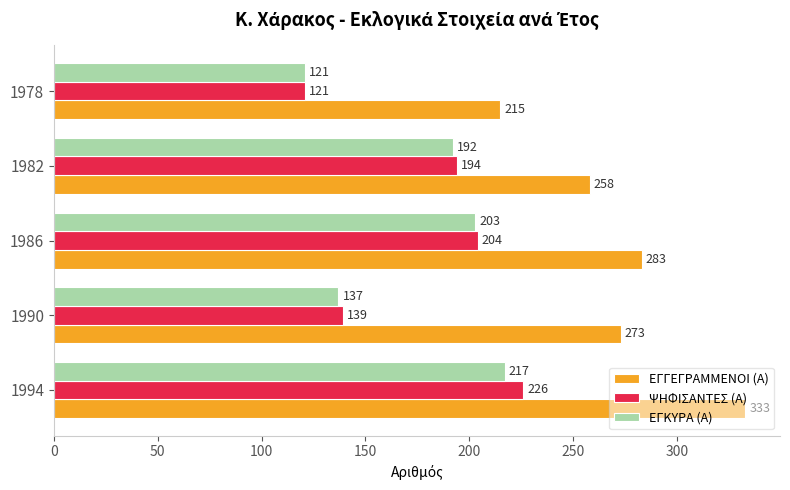

The value of ΕΓΓΕΓΡΑΜΜΕΝΟΙ (Α) at 1990 is 273. True or false?

True